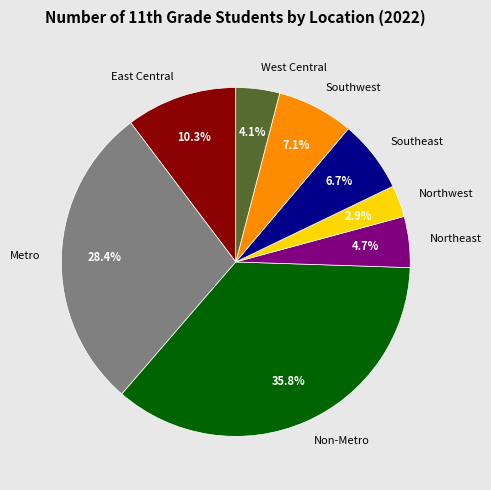

How many slices are in this pie chart?

8